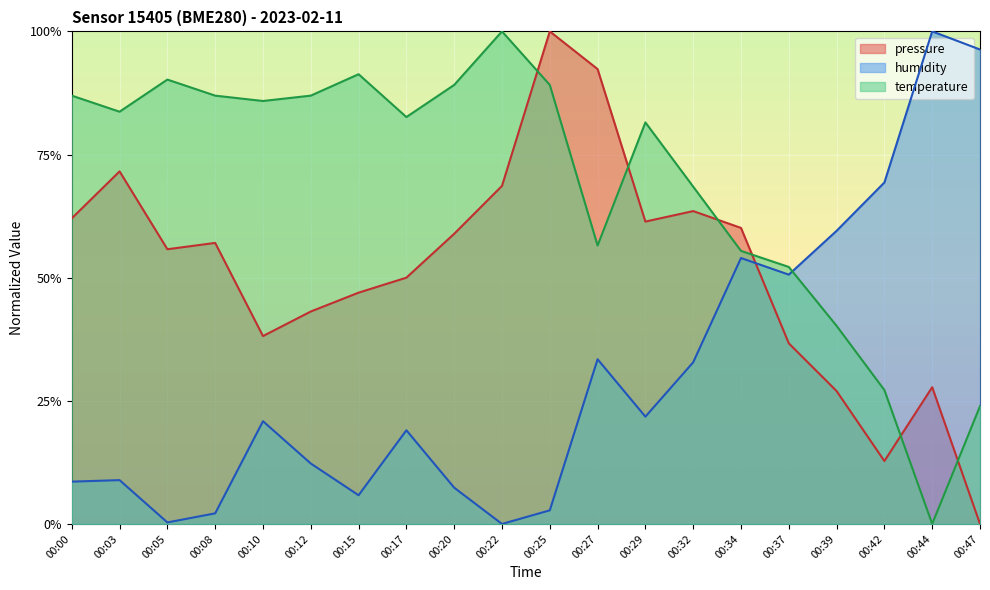

List the labels in order of pressure value, smallest first.

00:47, 00:42, 00:39, 00:44, 00:37, 00:10, 00:12, 00:15, 00:17, 00:05, 00:08, 00:20, 00:34, 00:29, 00:00, 00:32, 00:22, 00:03, 00:27, 00:25